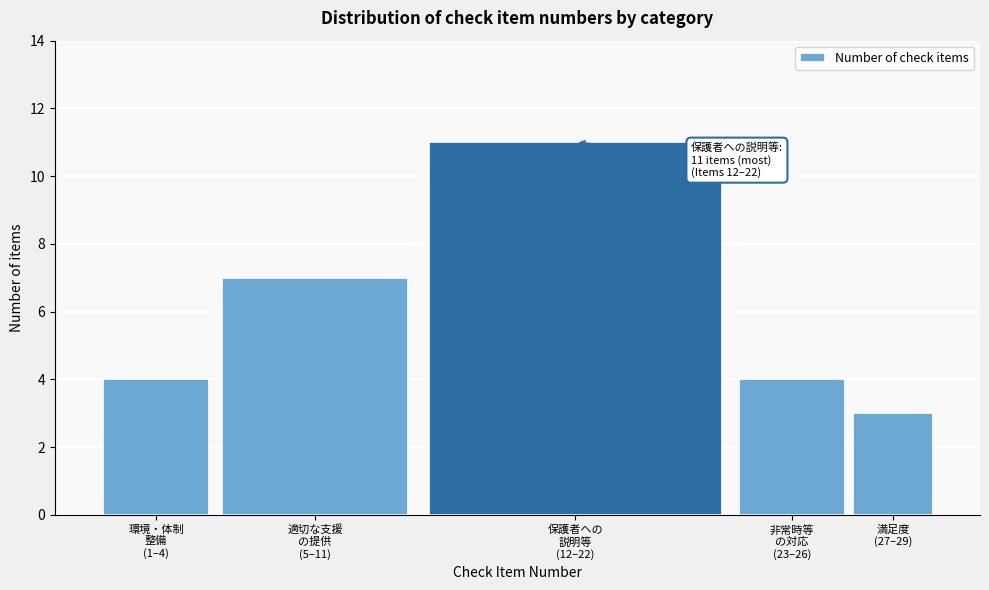

Reading left to right, list all the values displayed in this chart.

4	7	11	4	3